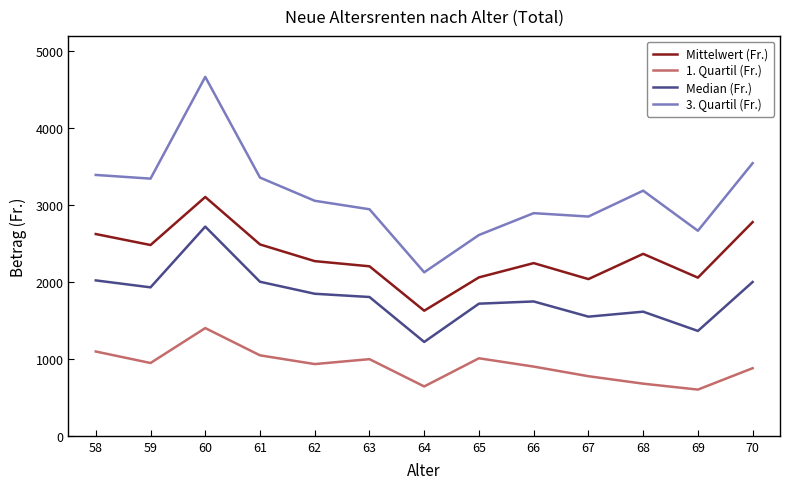

What is the average value of the 3. Quartil (Fr.) series?

3126.4